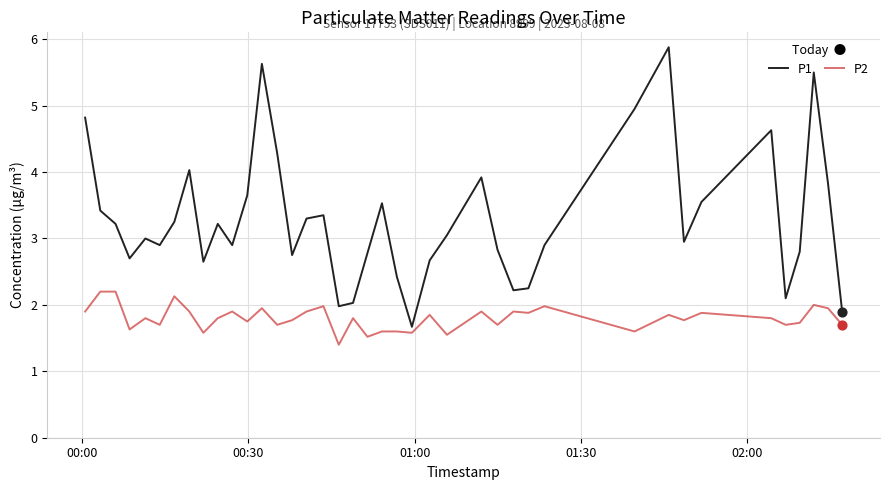

What are all the series names shown in the legend?

P1, P2